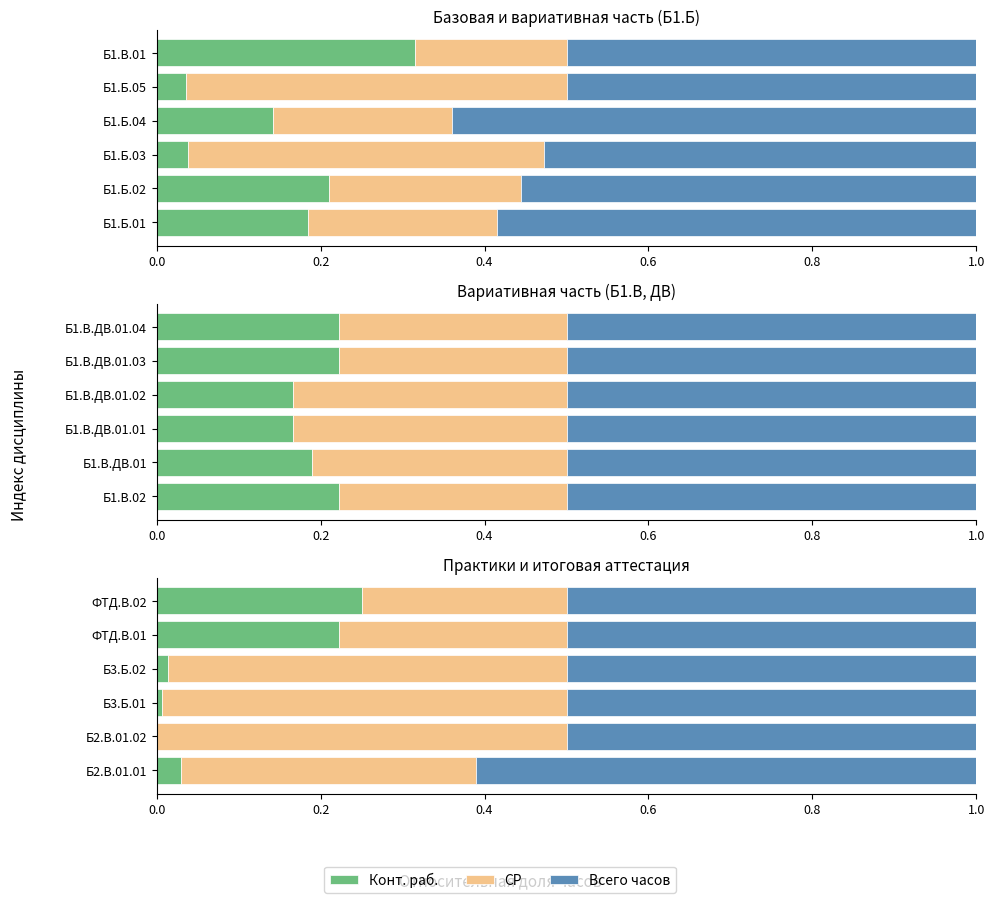

What is the average value of the Всего часов series?

0.5